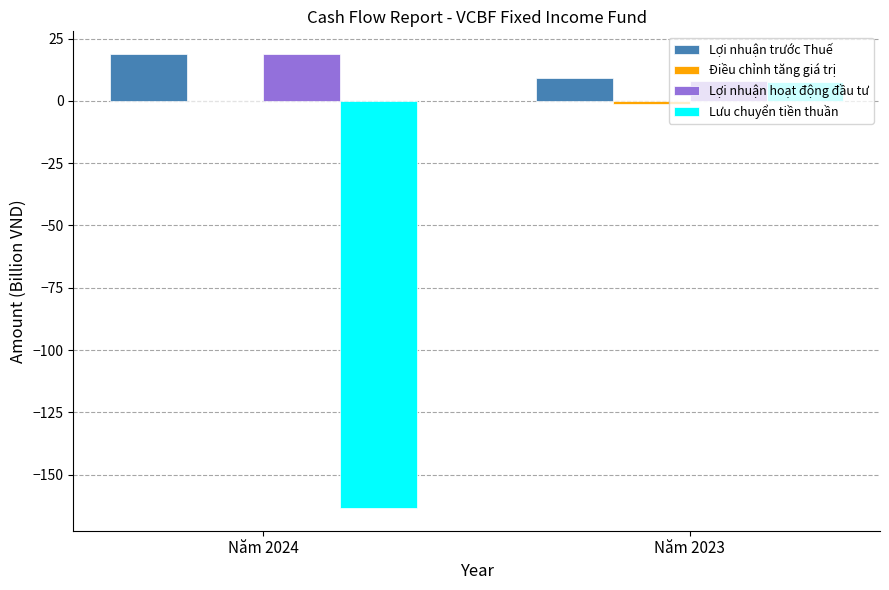

How many groups of bars are there?

2